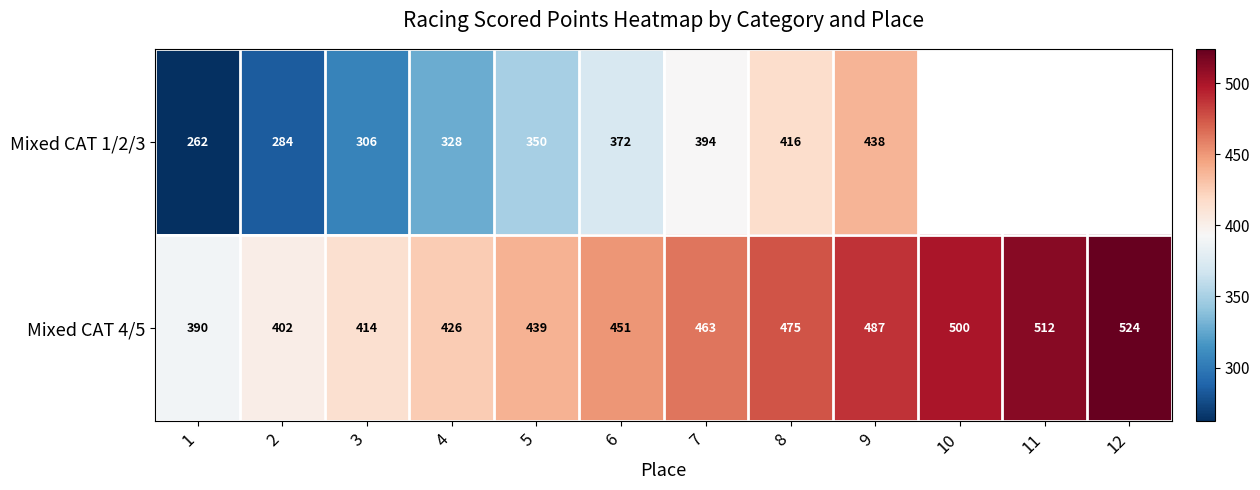

The value of Mixed CAT 4/5 at 10 is 695.4. True or false?

False